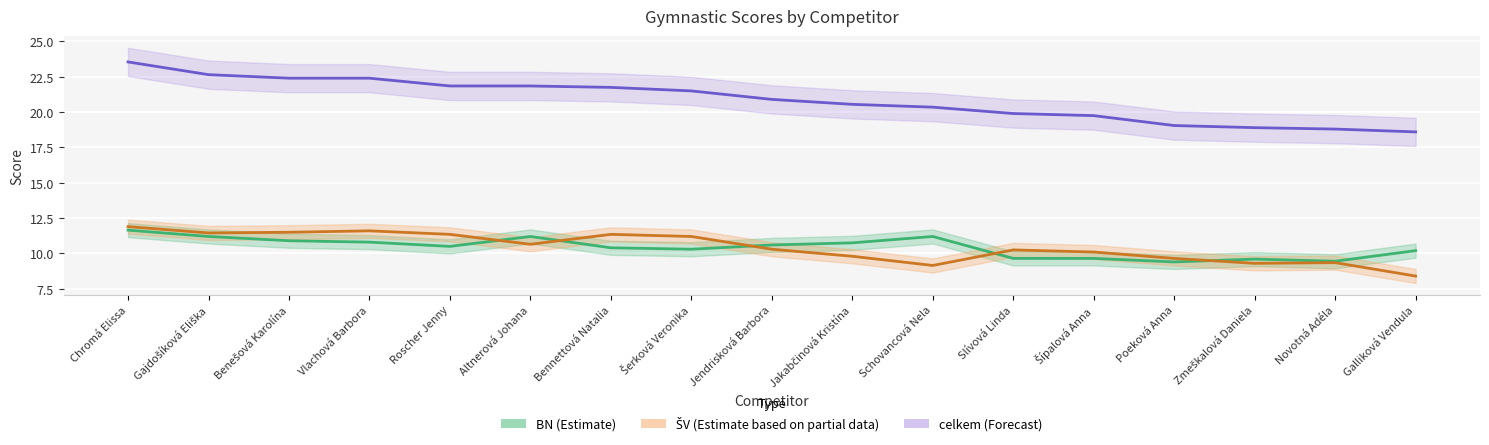

How many interior local valleys does the ŠV series have?

4